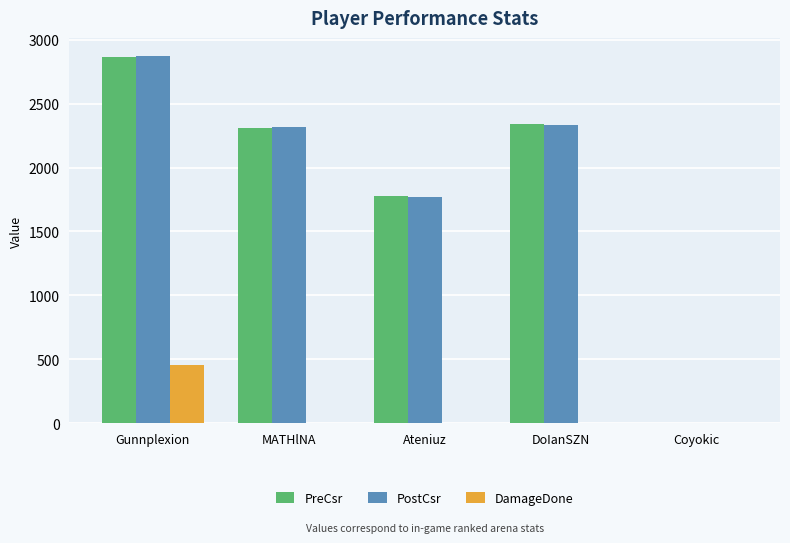

Which series has the widest spread of values?

PostCsr